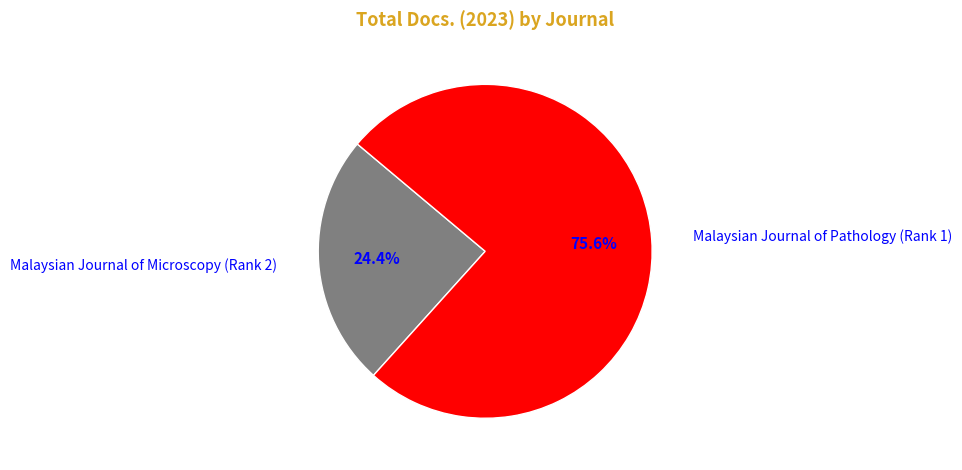

Approximately how many times larger is the value at Malaysian Journal of Microscopy (Rank 2) compared to Malaysian Journal of Pathology (Rank 1)?

0.3